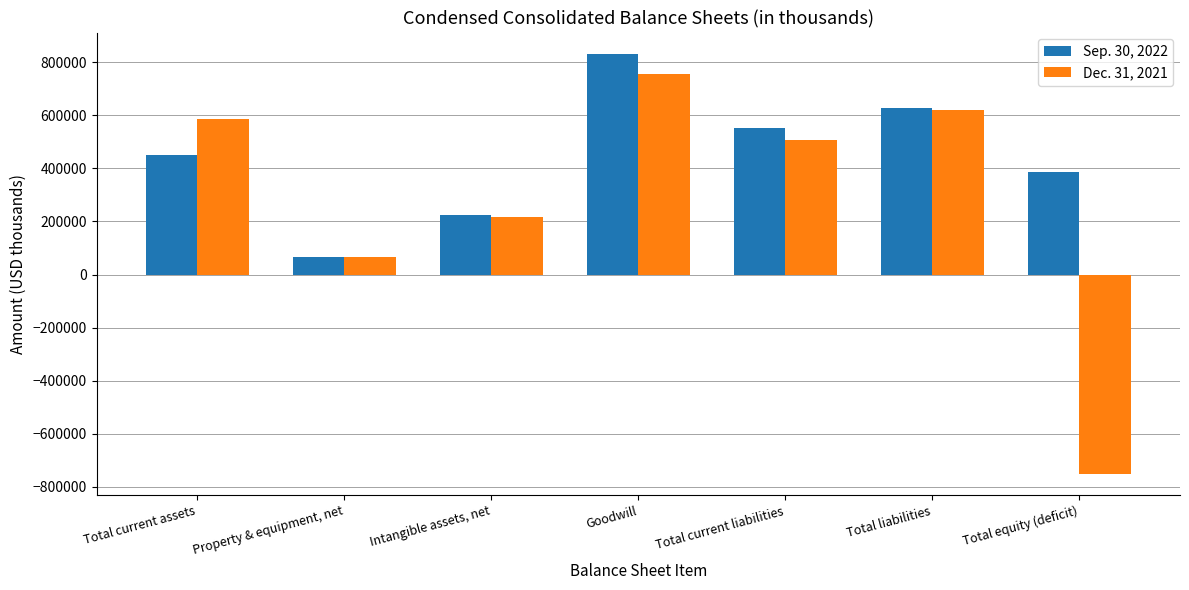

What is the average value of the Sep. 30, 2022 series?

449115